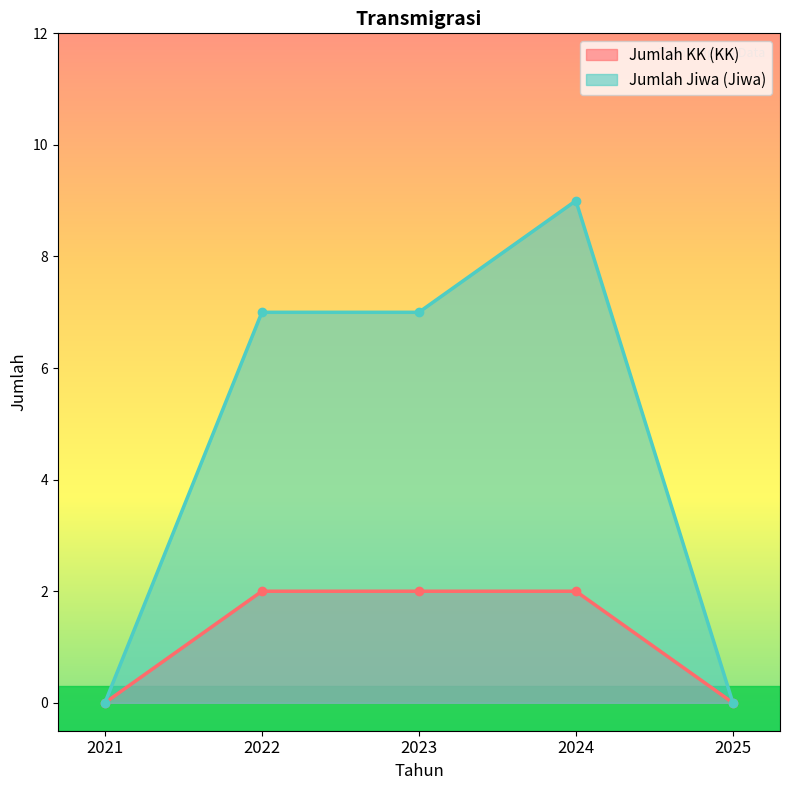

At which label is Jumlah KK (KK) closest to 1?

2021